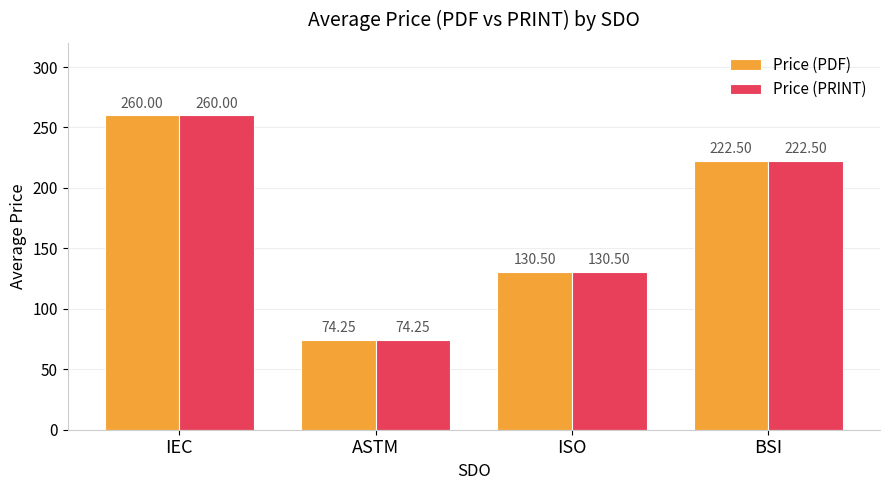

Is the value of Price (PRINT) at BSI greater than the value of Price (PDF) at IEC?

No